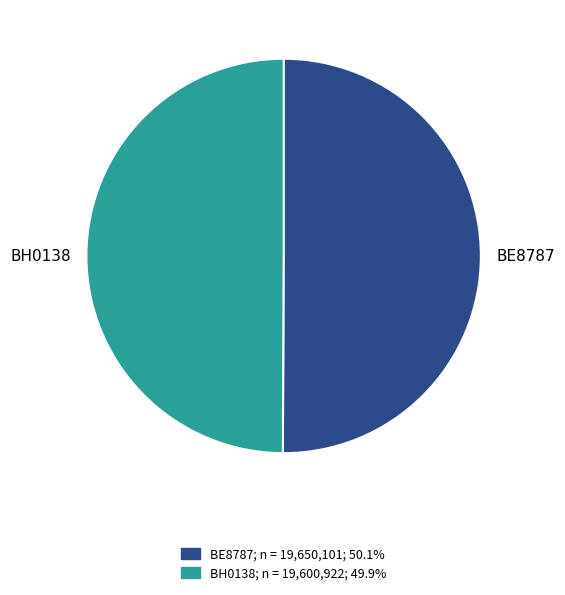

Is the sum of BH0138 and BE8787 greater than half?

Yes